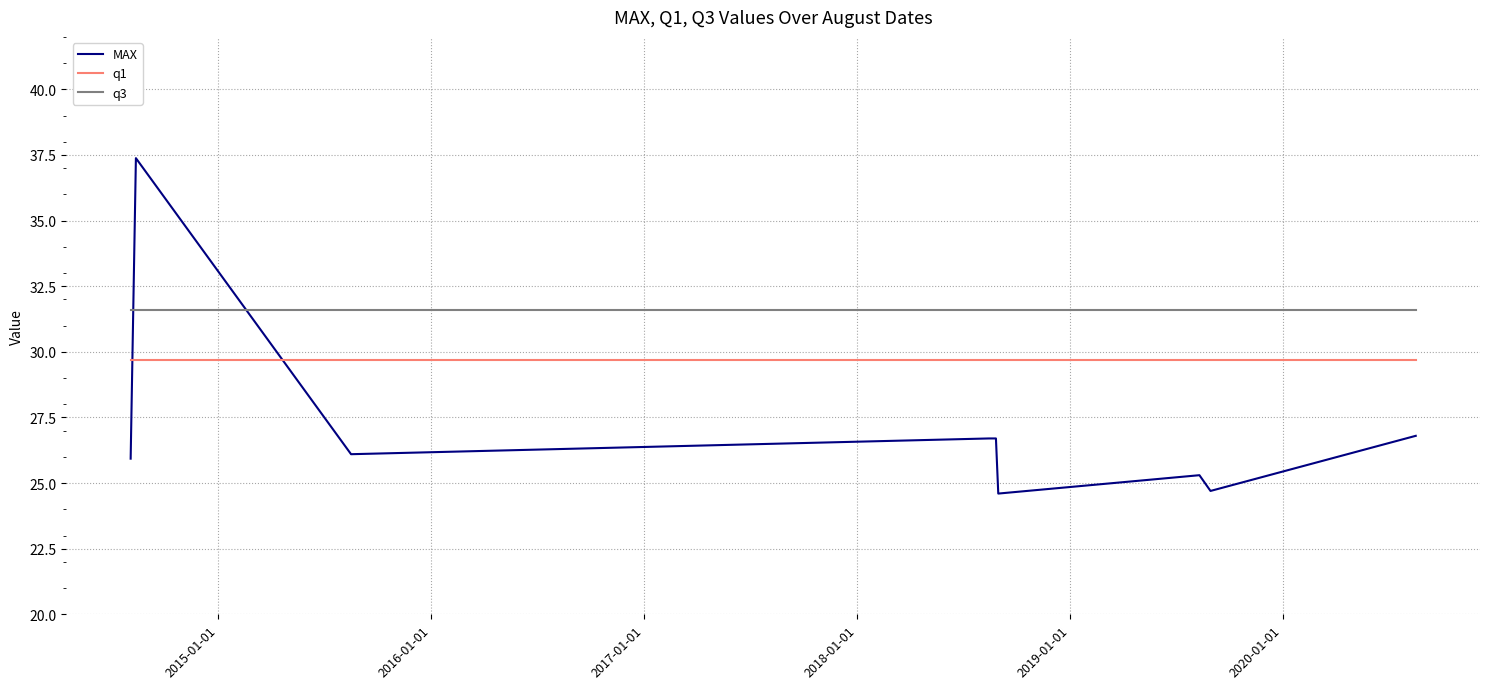

Which series has the largest total across all categories?

q3